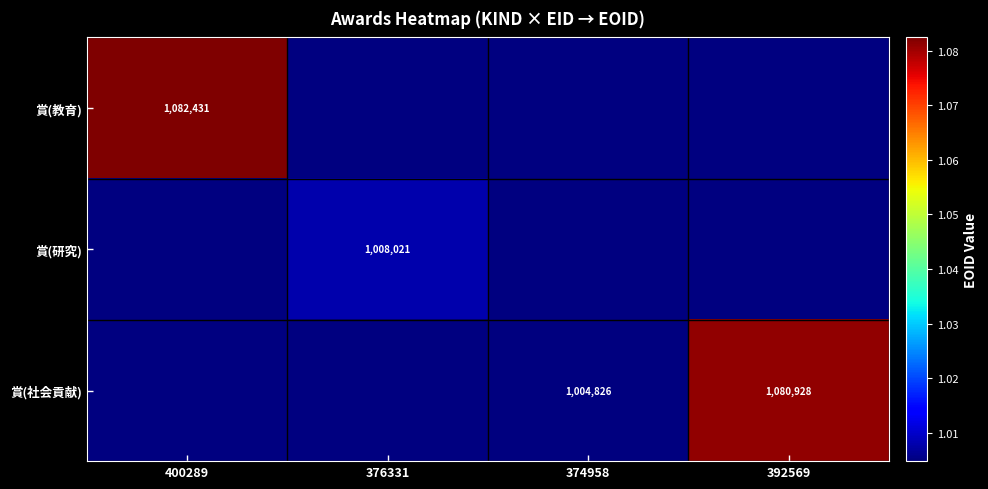

How many positive values does the 賞(社会貢献) series have?

2